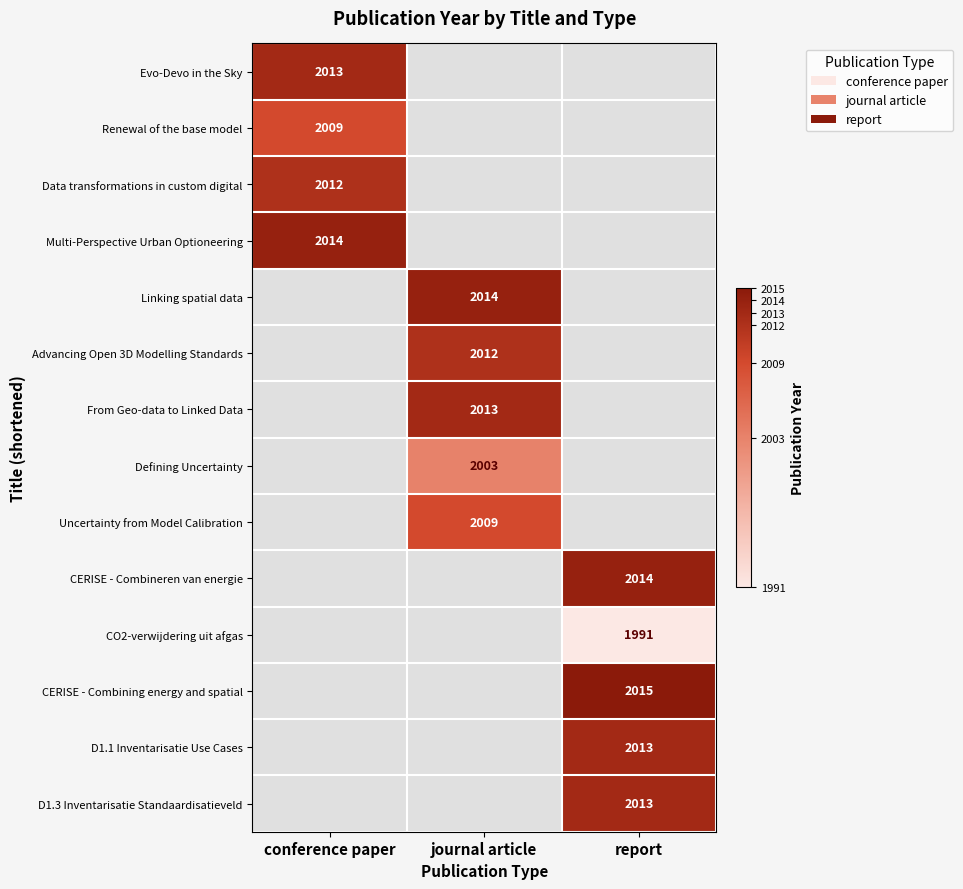

Which category has the highest value across all series?

report